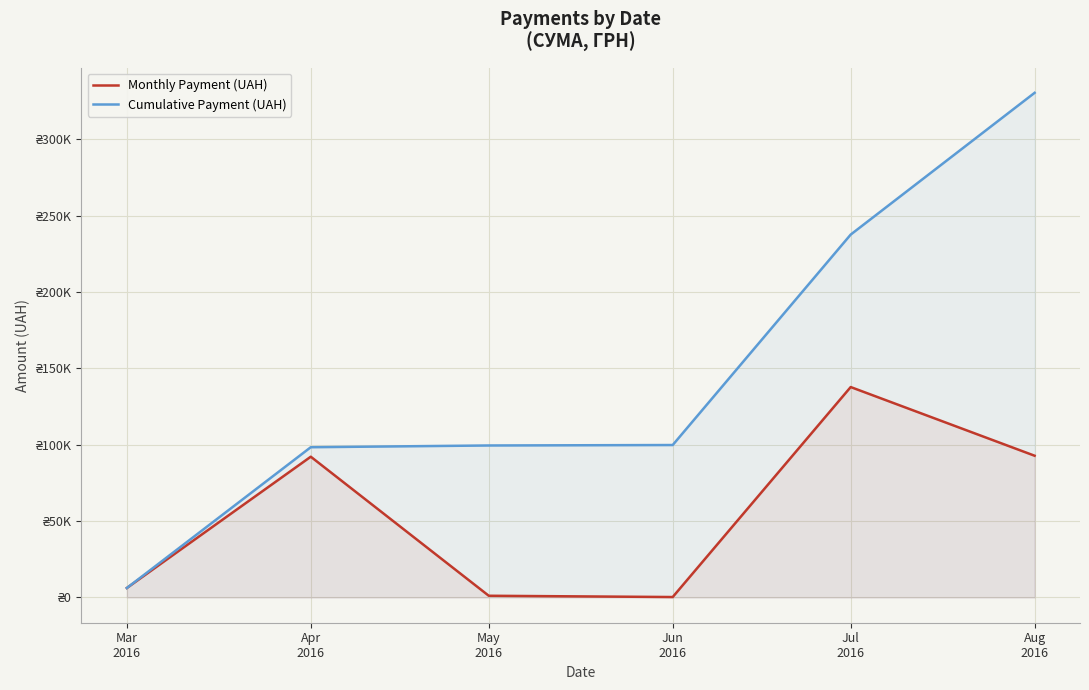

What is the label of the 1st point from the right?

Aug
2016